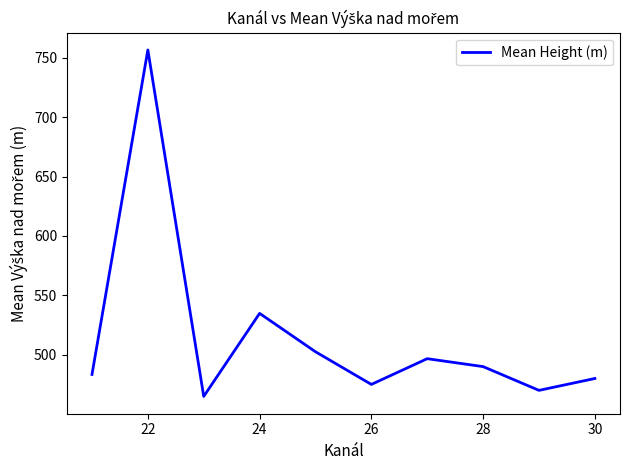

What is the difference between the maximum and minimum values?

291.7